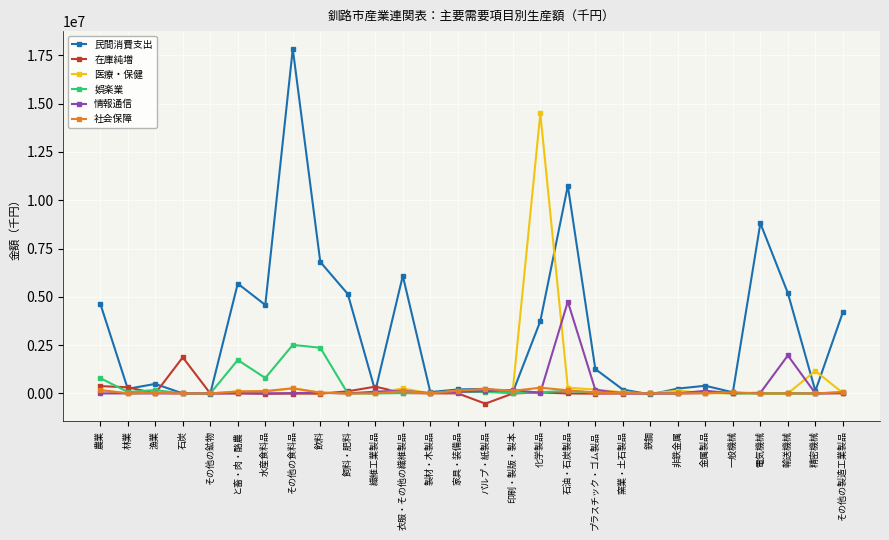

True or false: 娯楽業 has a value of 133489.5 at 石油・石炭製品.

True